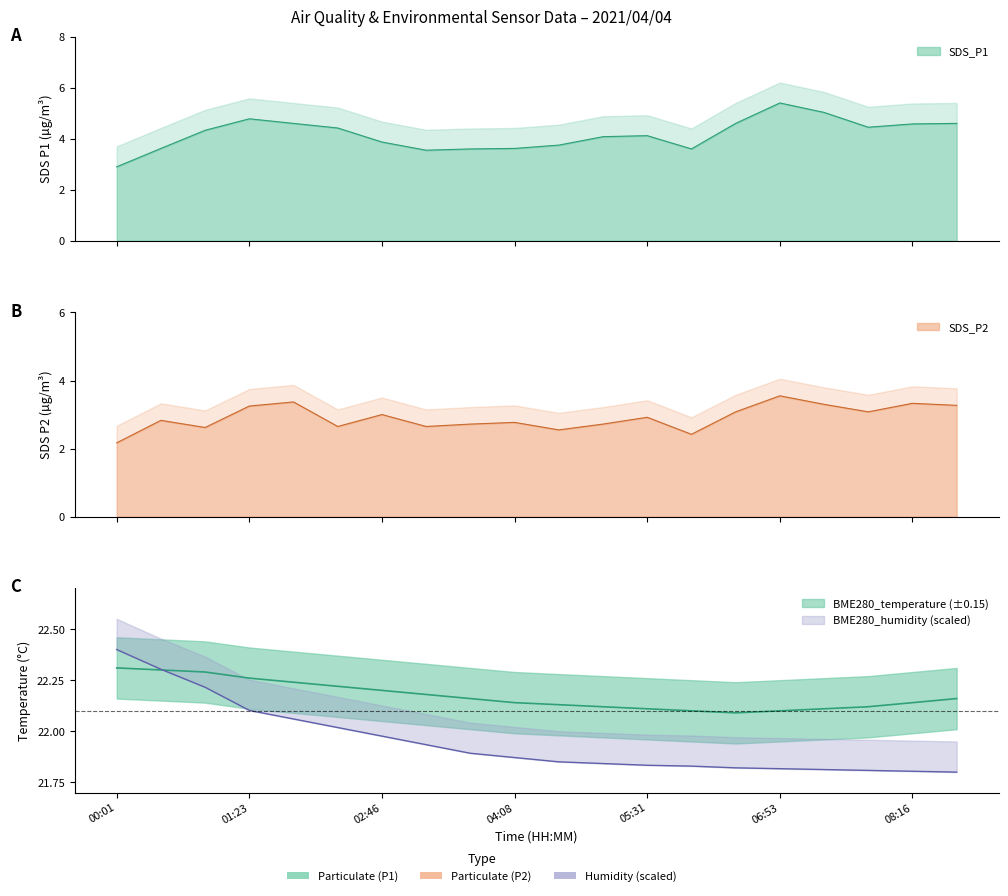

Reading right to left, transcribe all the data shown in this chart.

BME280_temperature: 08:43=22.2	08:16=22.1	07:48=22.1	07:21=22.1	06:53=22.1	06:26=22.1	05:58=22.1	05:31=22.1	05:03=22.1	04:36=22.1	04:08=22.1	03:41=22.2	03:13=22.2	02:46=22.2	02:18=22.2	01:51=22.2	01:23=22.3	00:56=22.3	00:28=22.3	00:01=22.3
BME280_humidity: 08:43=21.8	08:16=21.8	07:48=21.8	07:21=21.8	06:53=21.8	06:26=21.8	05:58=21.8	05:31=21.8	05:03=21.8	04:36=21.9	04:08=21.9	03:41=21.9	03:13=21.9	02:46=22.0	02:18=22.0	01:51=22.1	01:23=22.1	00:56=22.2	00:28=22.3	00:01=22.4
SDS_P1: 08:43=4.6	08:16=4.6	07:48=4.5	07:21=5.0	06:53=5.4	06:26=4.6	05:58=3.6	05:31=4.1	05:03=4.1	04:36=3.8	04:08=3.6	03:41=3.6	03:13=3.5	02:46=3.9	02:18=4.4	01:51=4.6	01:23=4.8	00:56=4.3	00:28=3.6	00:01=2.9
SDS_P2: 08:43=3.3	08:16=3.3	07:48=3.1	07:21=3.3	06:53=3.5	06:26=3.1	05:58=2.4	05:31=2.9	05:03=2.7	04:36=2.5	04:08=2.8	03:41=2.7	03:13=2.6	02:46=3.0	02:18=2.6	01:51=3.4	01:23=3.2	00:56=2.6	00:28=2.8	00:01=2.2